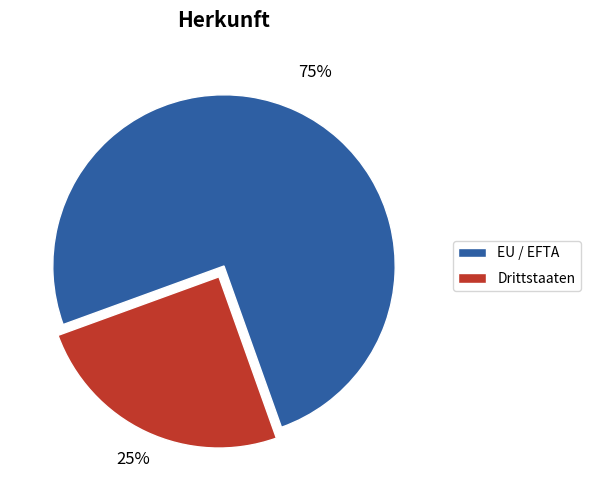

Approximately how many times larger is the value at EU / EFTA compared to Drittstaaten?

3.0